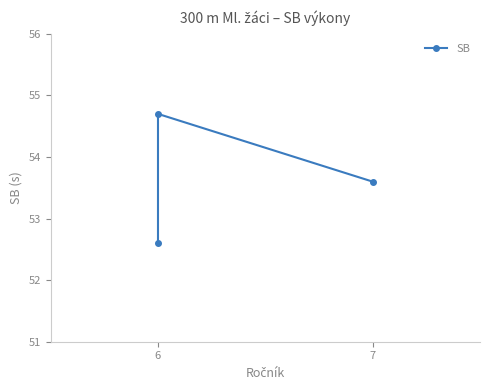

The value at 7 is 80.8. True or false?

False